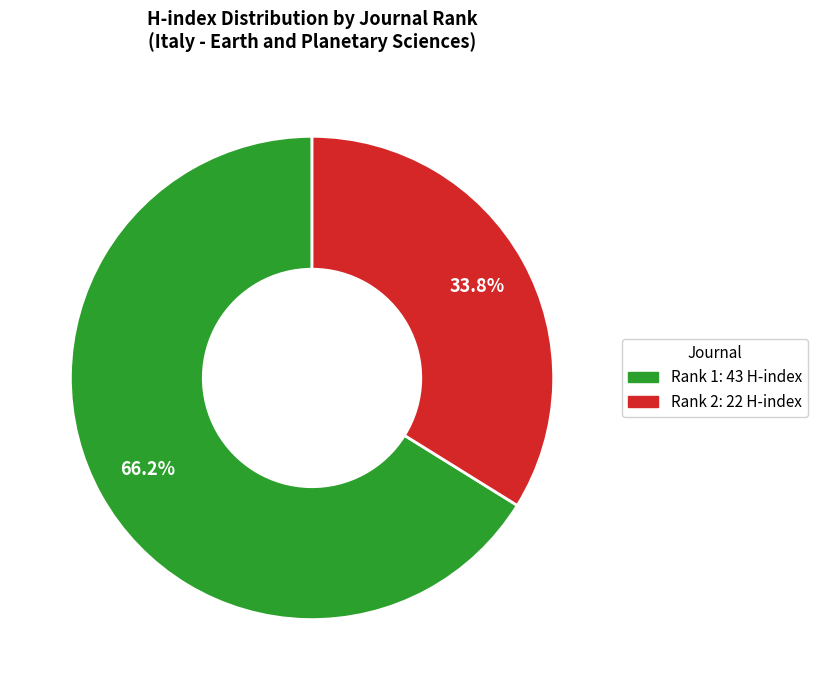

Does any single category account for the majority?

Yes